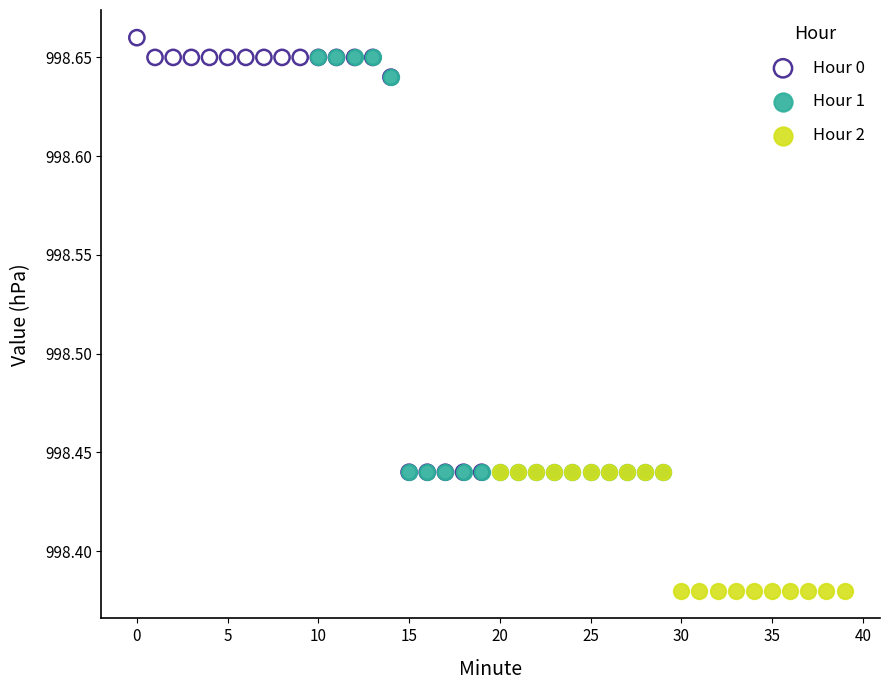

Which series reaches the minimum Y coordinate?

Hour 2